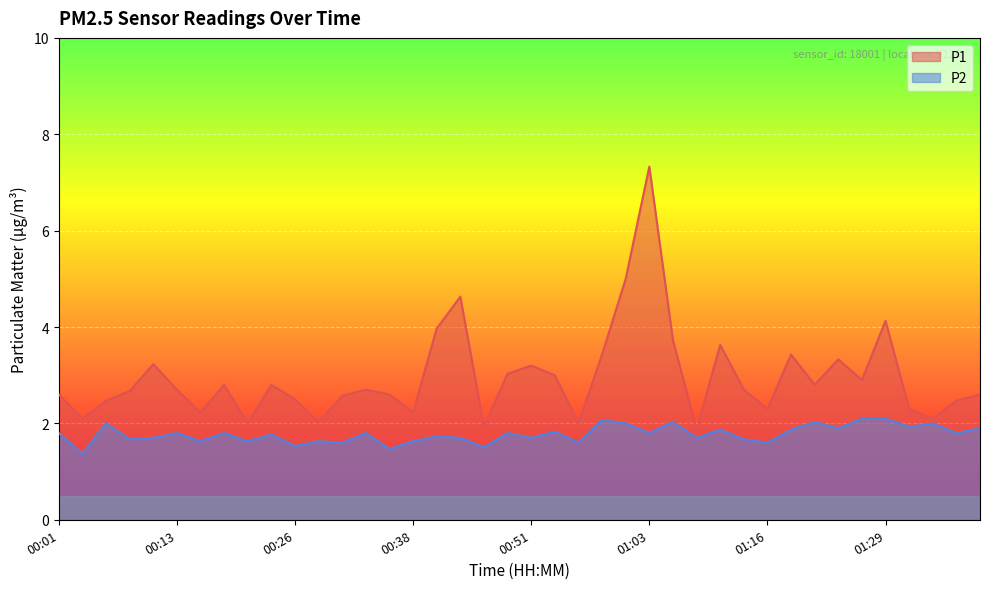

What is the lowest value of the P2 series?

1.4